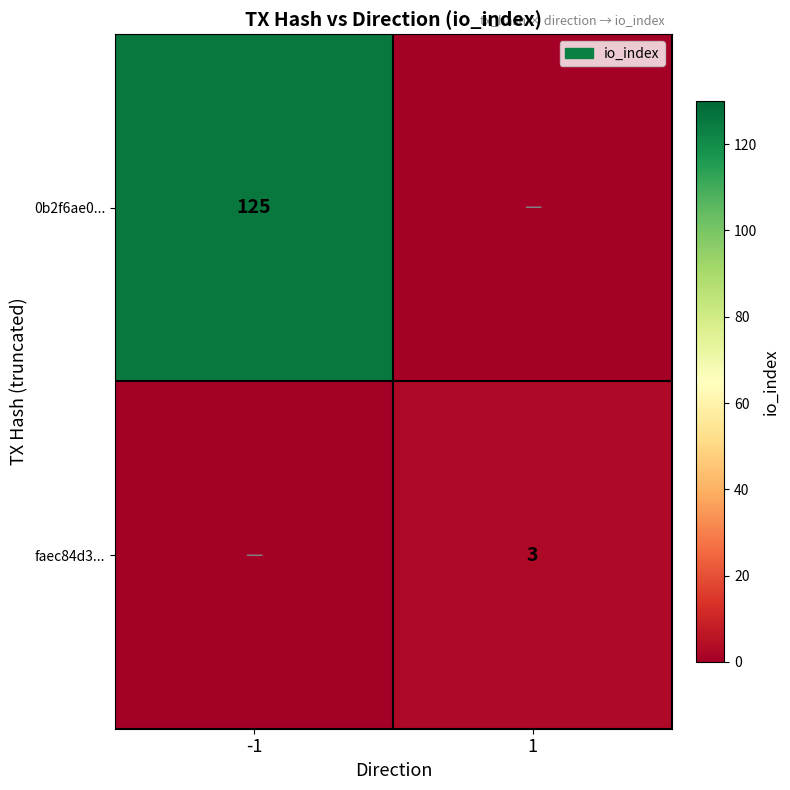

True or false: faec84d3... has a value of 5 at 1.

False